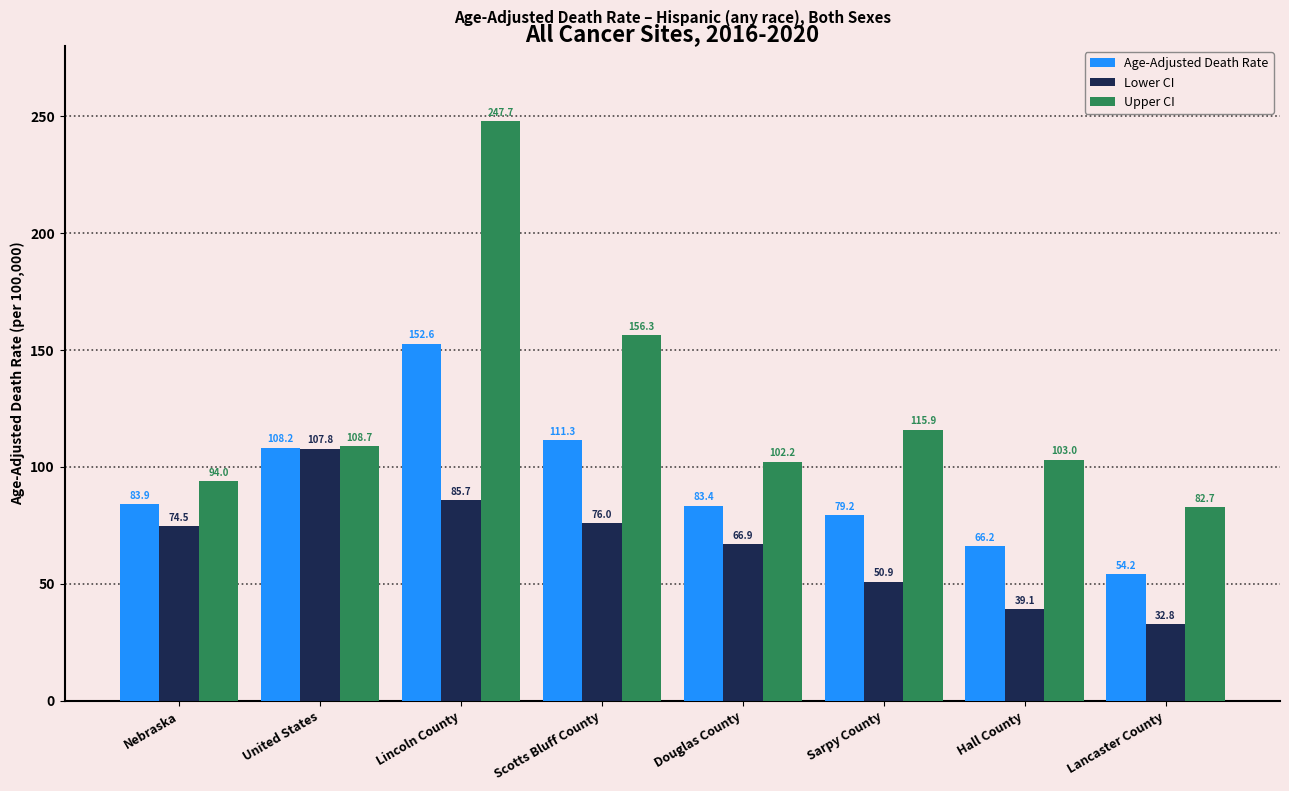

What is the label of the 3rd bar from the right?

Sarpy County